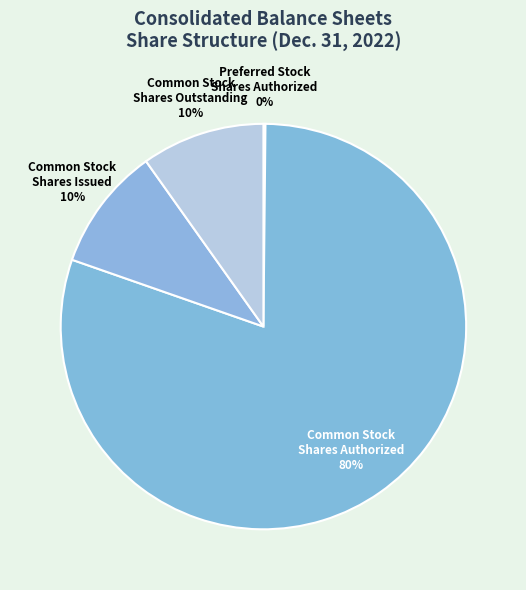

Is it true that Common Stock Shares Issued is 1% of the pie?

False